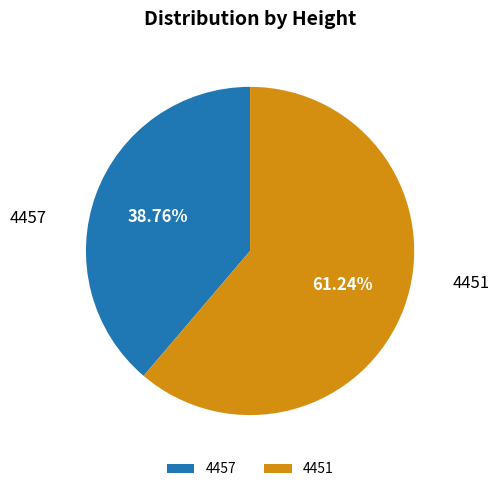

Is there a majority slice in this chart?

Yes